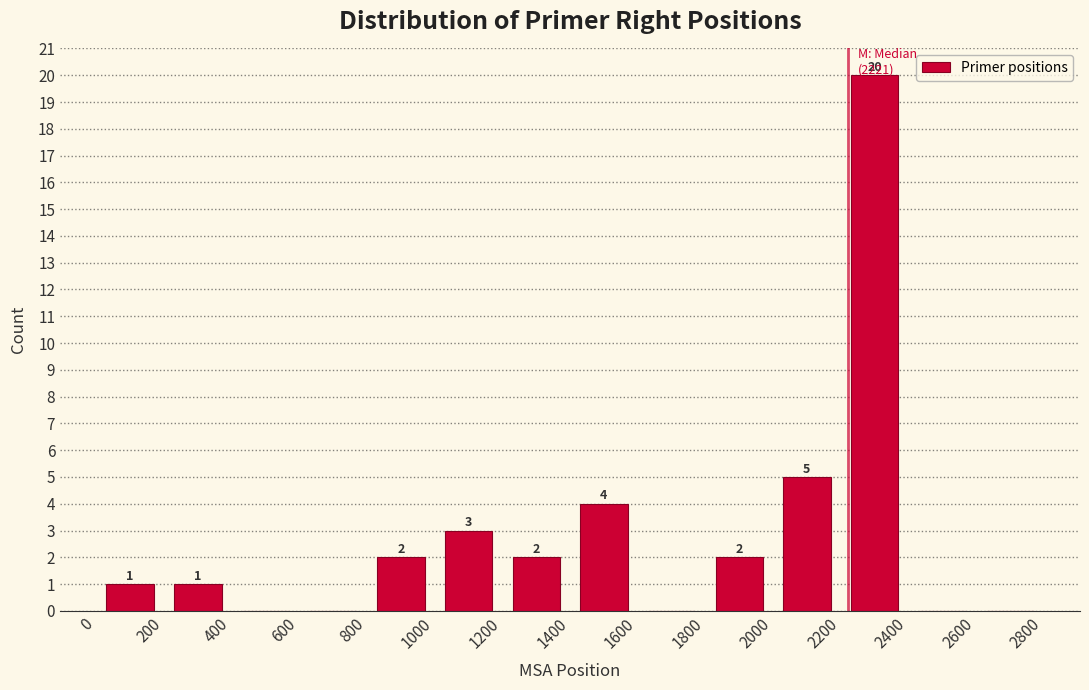

Which range on the x-axis has the tallest bar?

2200 to 2400